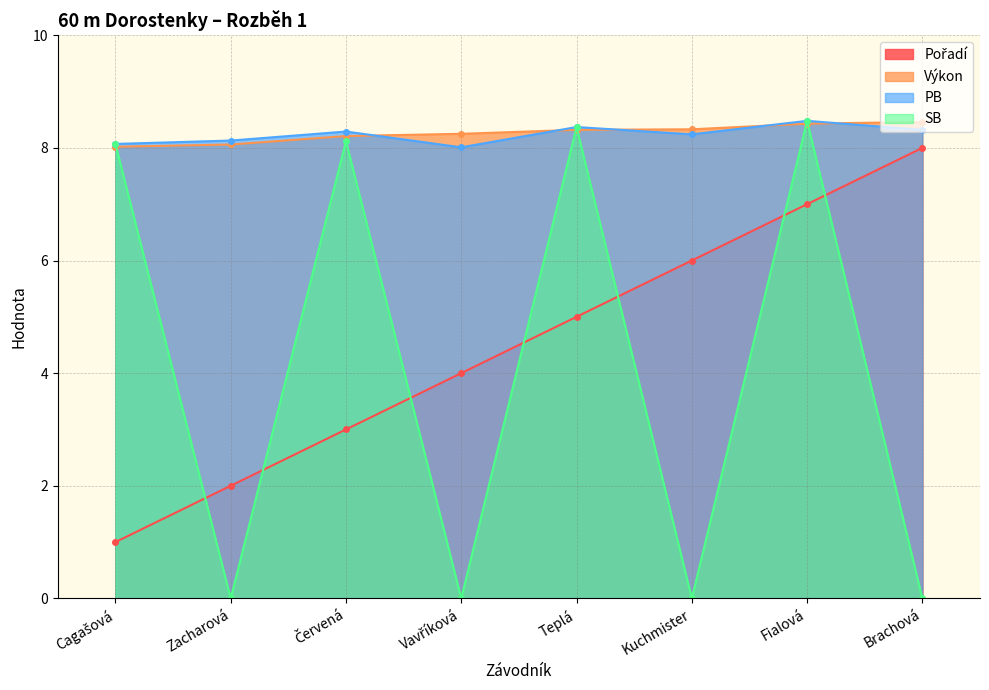

What is the spread (max minus min) of values at Kuchmister?

8.3